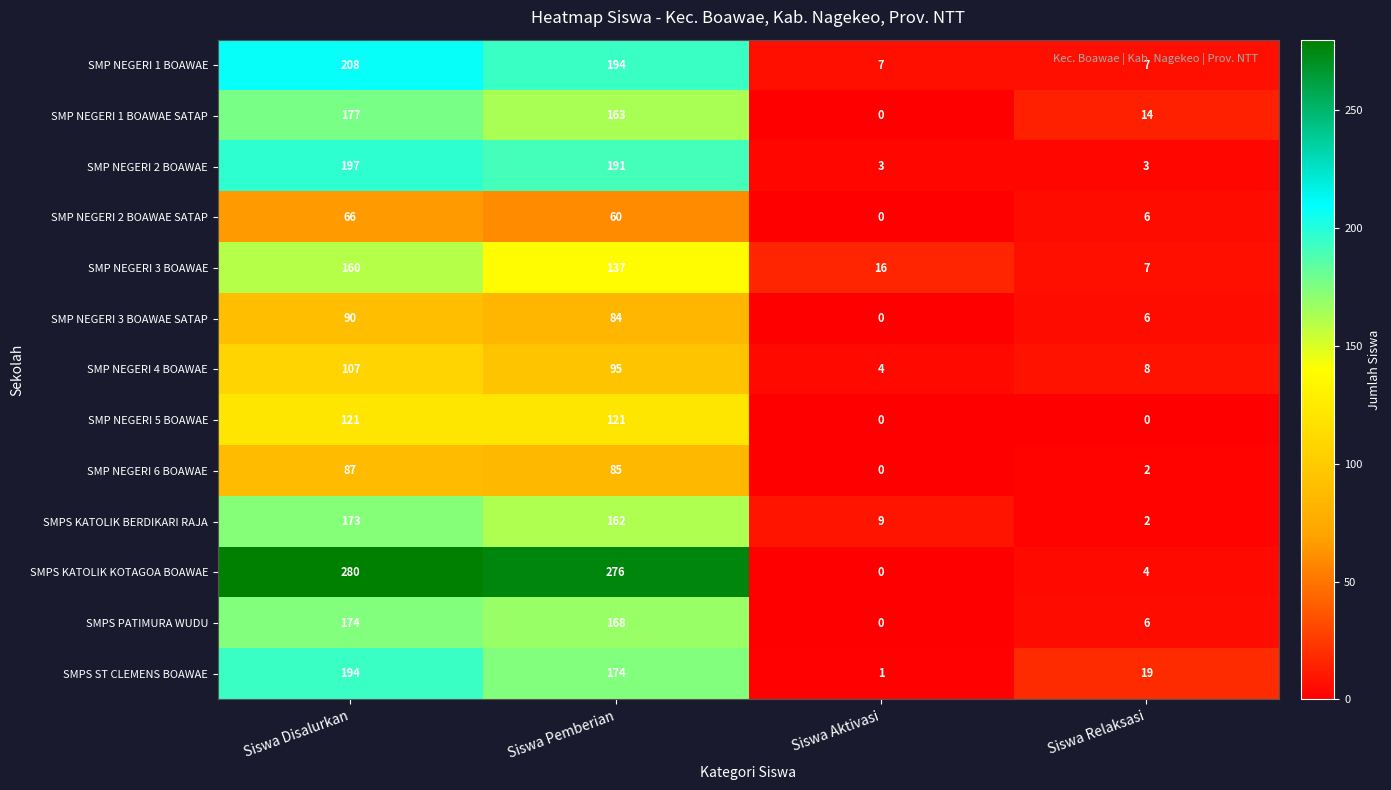

Which series has the widest spread of values?

SMPS KATOLIK KOTAGOA BOAWAE